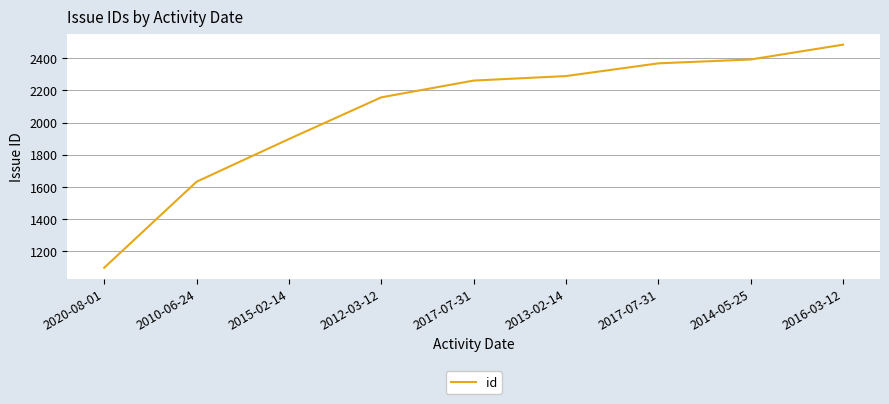

What is the change in value from 2020-08-01 to 2017-07-31?

+1162